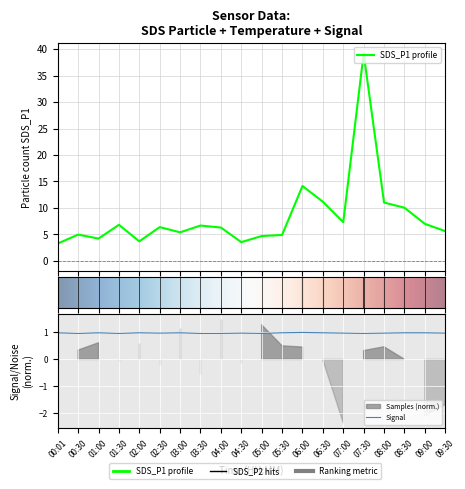

Reading left to right, what are all the values shown in this chart?

SDS_P1: 00:01=3.3	00:30=5.0	01:00=4.2	01:30=6.8	02:00=3.7	02:30=6.4	03:00=5.4	03:30=6.7	04:00=6.3	04:30=3.5	05:00=4.7	05:30=4.9	06:00=14.2	06:30=11.2	07:00=7.3	07:30=39.2	08:00=11.0	08:30=10.1	09:00=7.0	09:30=5.6
Signal: 00:01=1.0	00:30=1.0	01:00=1.0	01:30=1.0	02:00=1.0	02:30=1.0	03:00=1.0	03:30=1.0	04:00=1.0	04:30=1.0	05:00=1.0	05:30=1.0	06:00=1.0	06:30=1.0	07:00=1.0	07:30=1.0	08:00=1.0	08:30=1.0	09:00=1.0	09:30=1.0